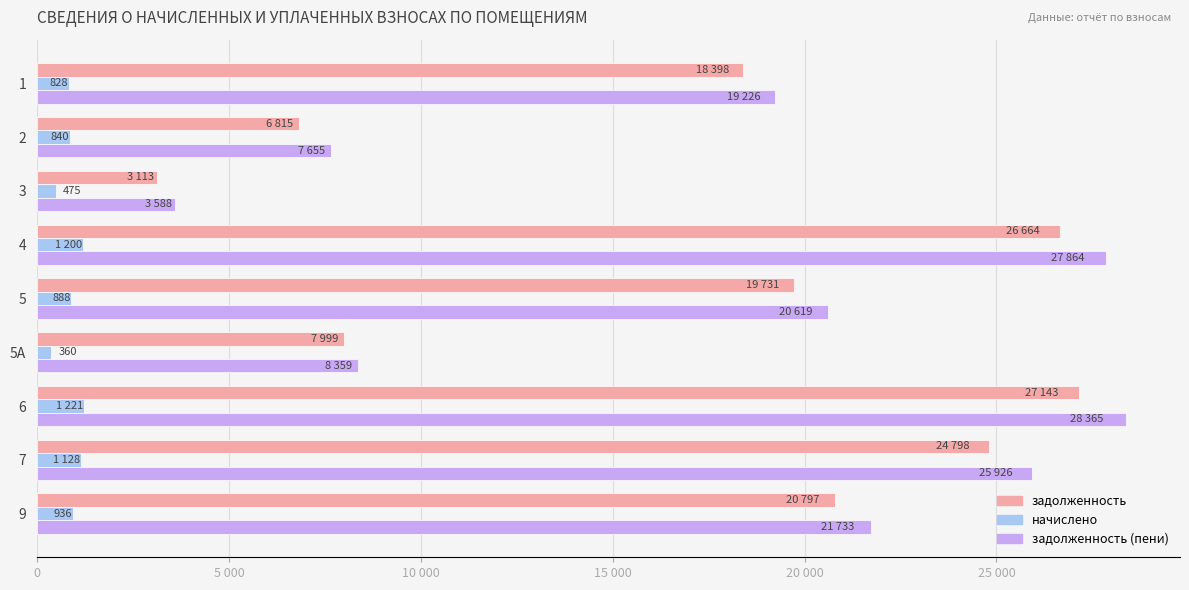

What is the difference between the maximum and second lowest values in the начислено series?

746.4